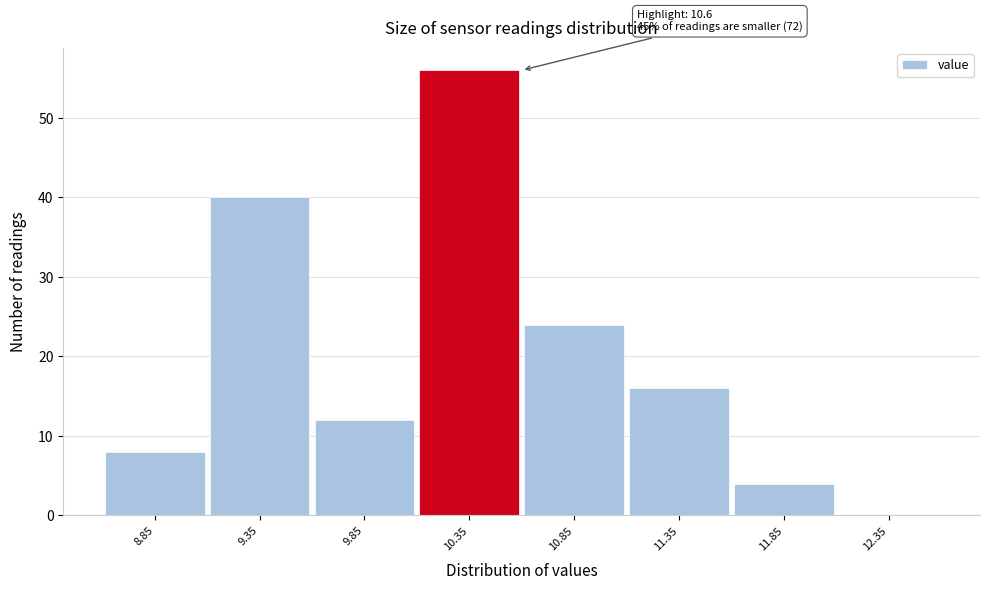

Reading left to right, extract all data points from this chart.

8.85=8	9.35=40	9.85=12	10.35=56	10.85=24	11.35=16	11.85=4	12.35=0